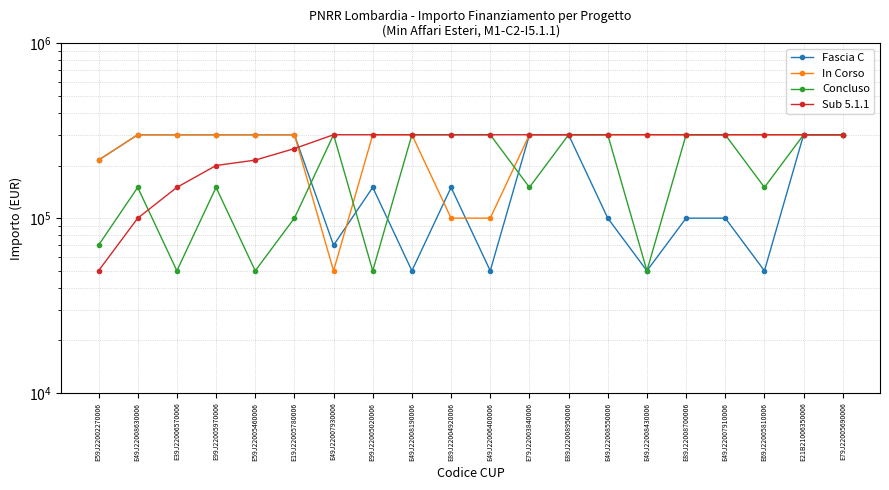

What position from the right is E21B21006350006?

2